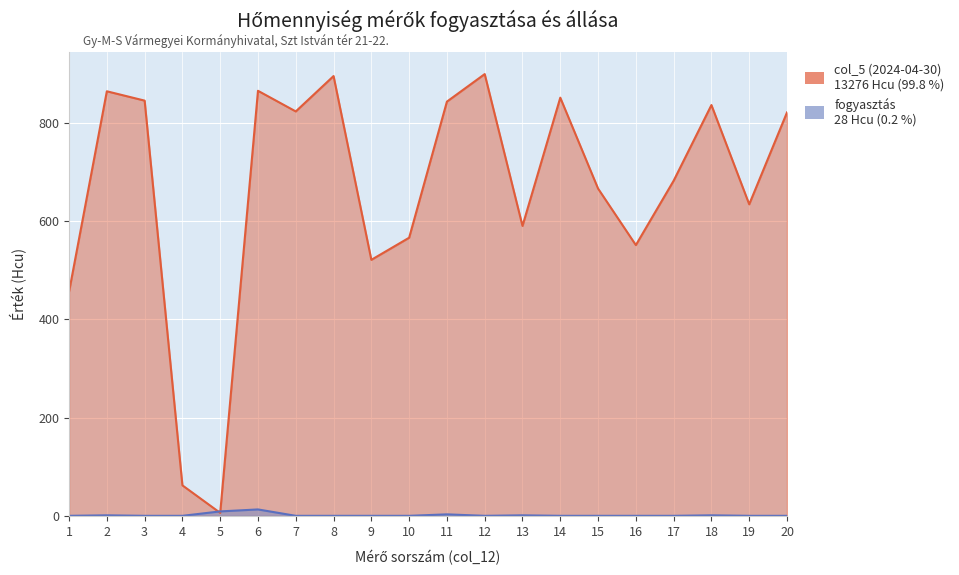

At 4, list the series in order from smallest to largest.

fogyasztás, col_5 (2024-04-30)